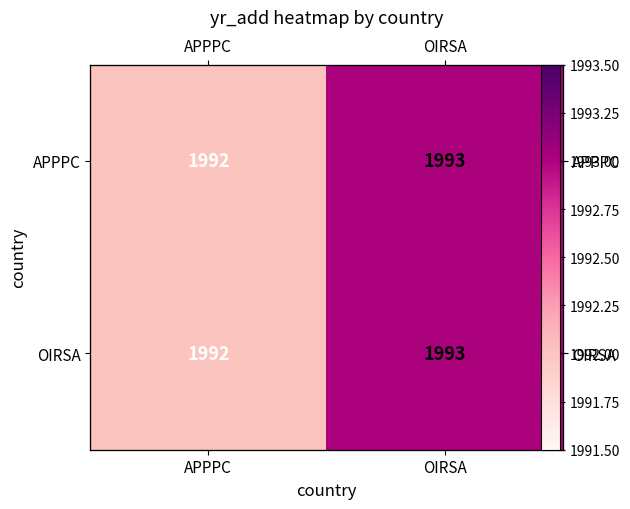

What is the sum of the APPPC values at OIRSA and APPPC?

3985